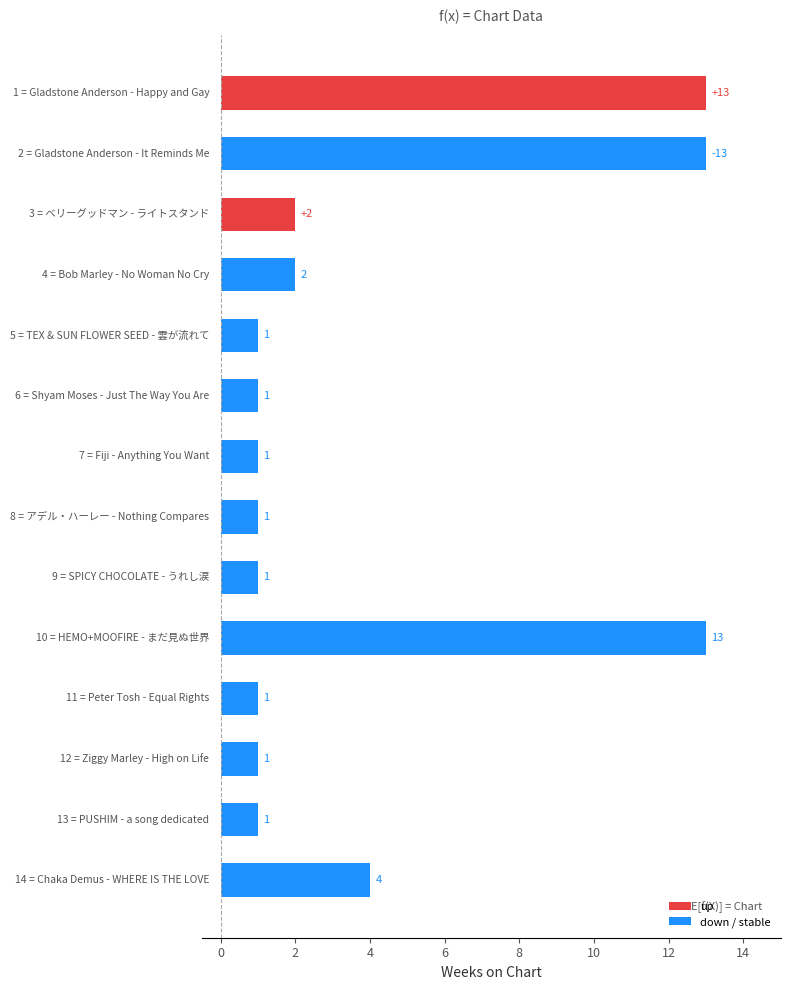

What is the greatest value displayed?

13